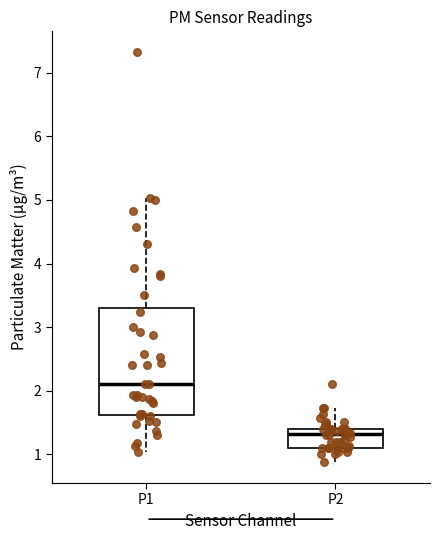

Where does the upper whisker of the box for P1 end on the y-axis? The values are not printed on the chart, so give them approximately, as read against the axis.

5.0